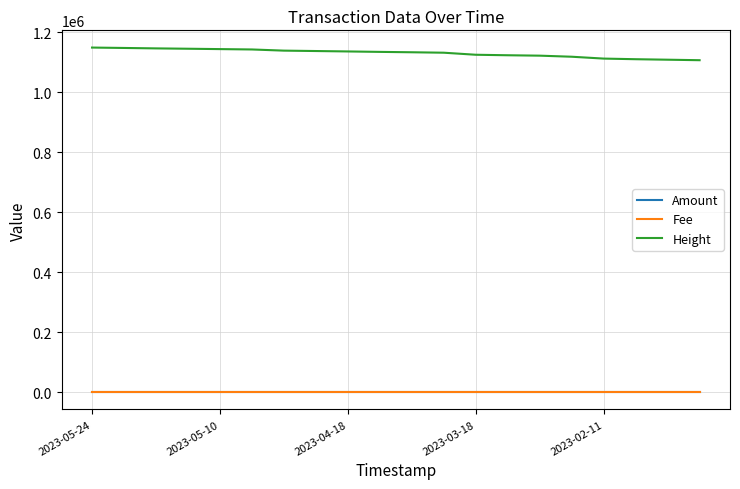

What are all the series names shown in the legend?

Amount, Fee, Height